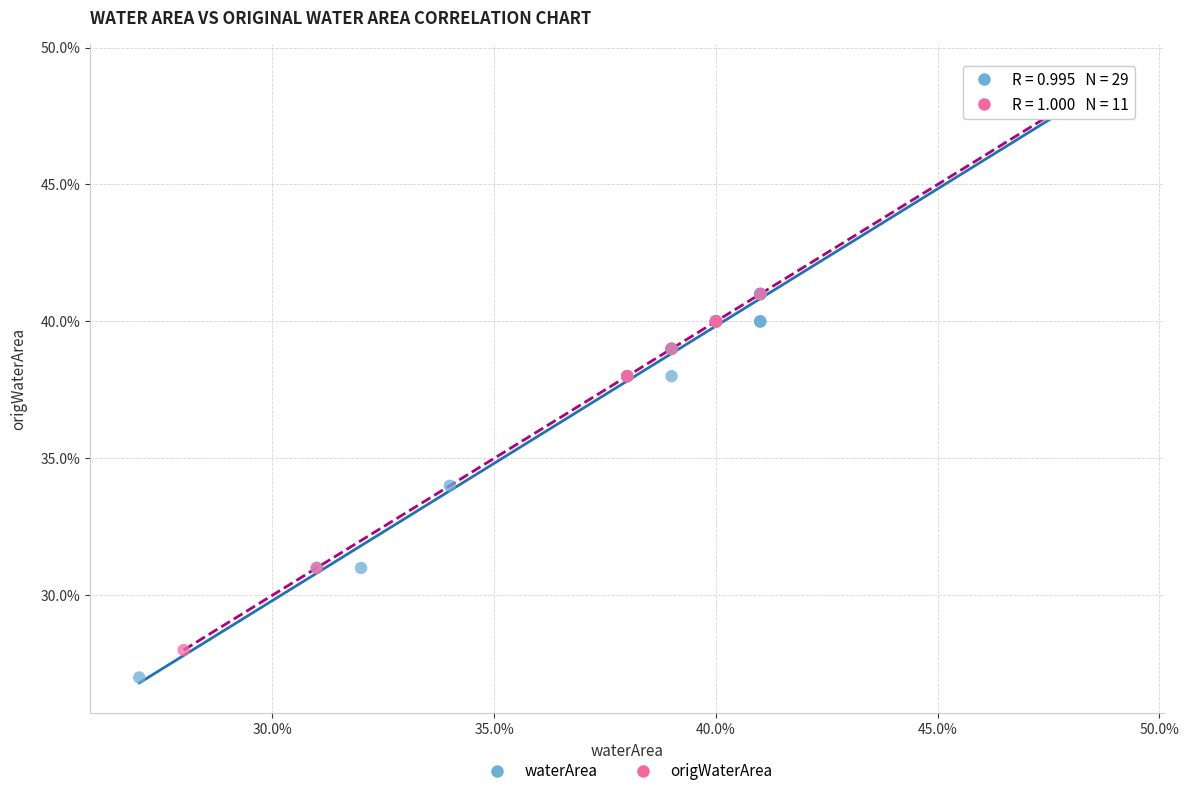

Which series contains the lowest Y value?

waterArea